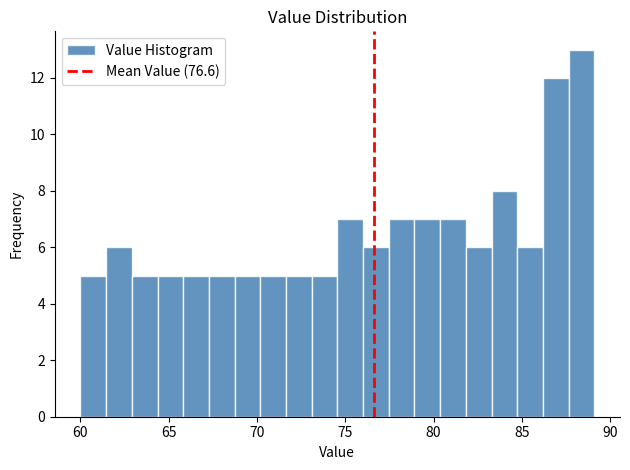

Read against the x-axis, roughly where is the centre of the tallest bar?

88.5